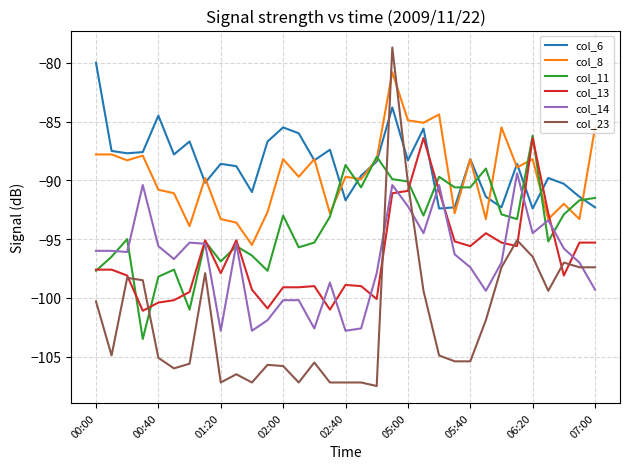

What is the maximum value for col_6?

-80.0